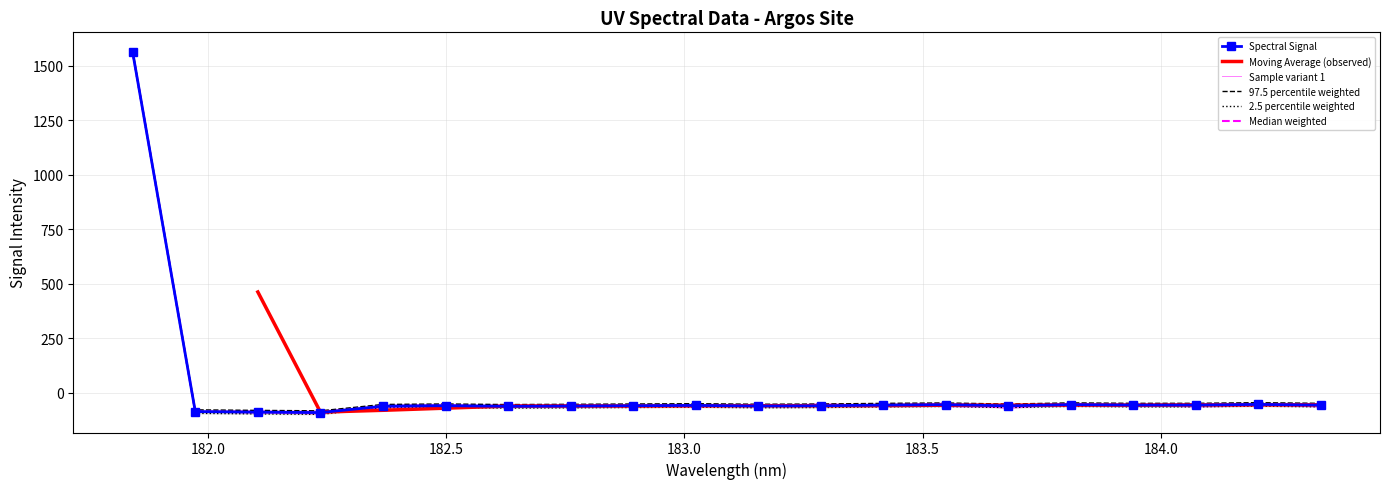

What is the change in value from 182.7613026778 to 183.9423730432?

+4.5